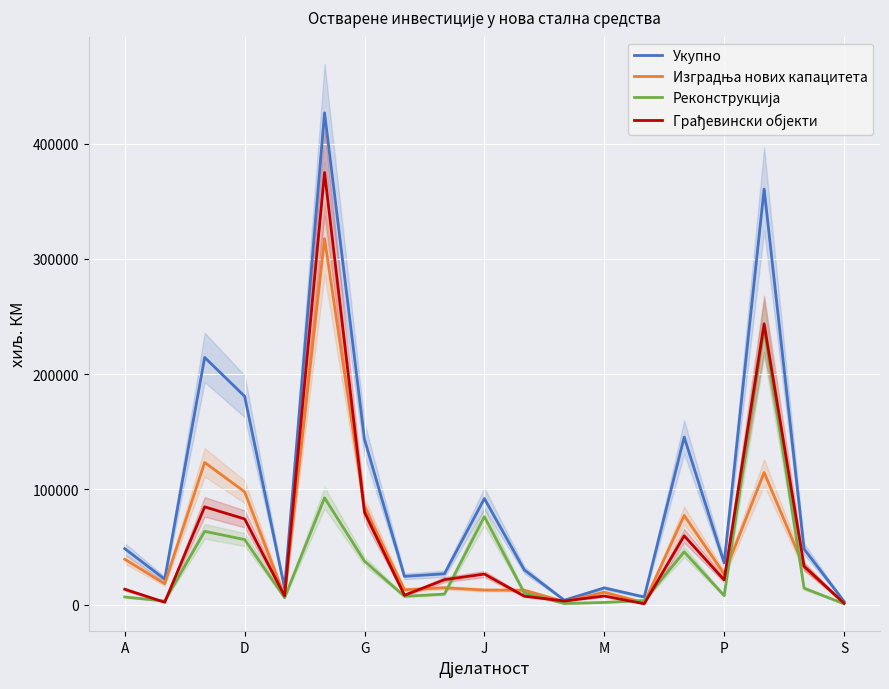

What is the sum of all Грађевински објекти values?

1071098